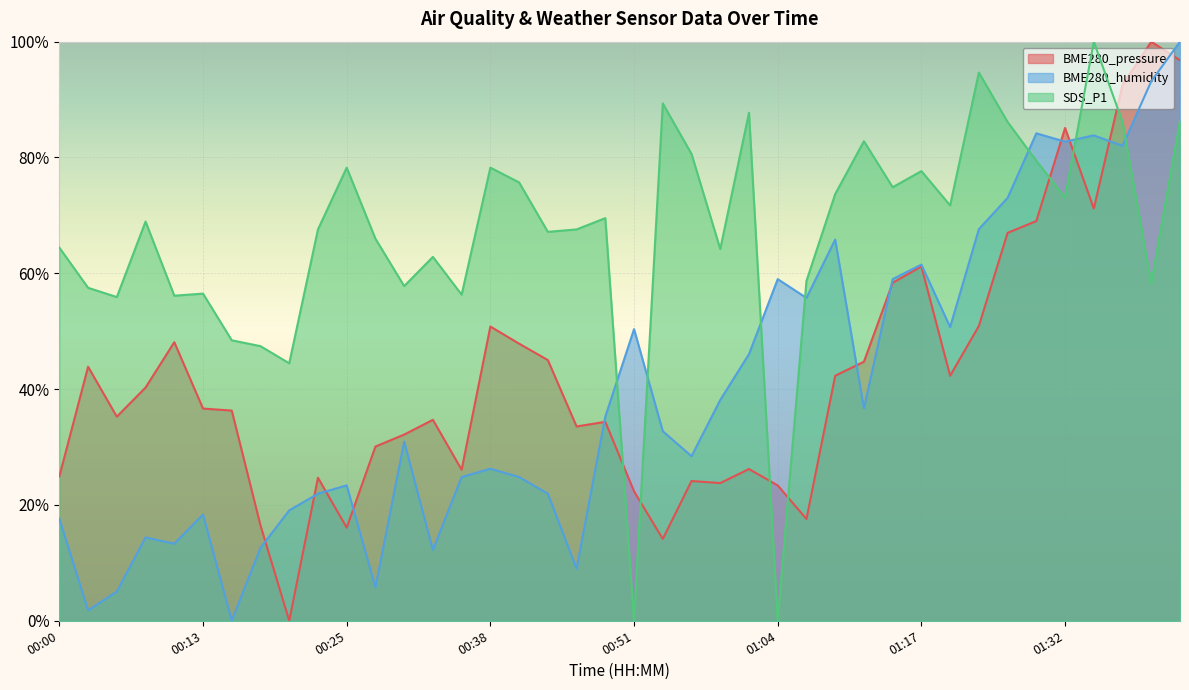

At which label is BME280_humidity closest to 0?

00:15